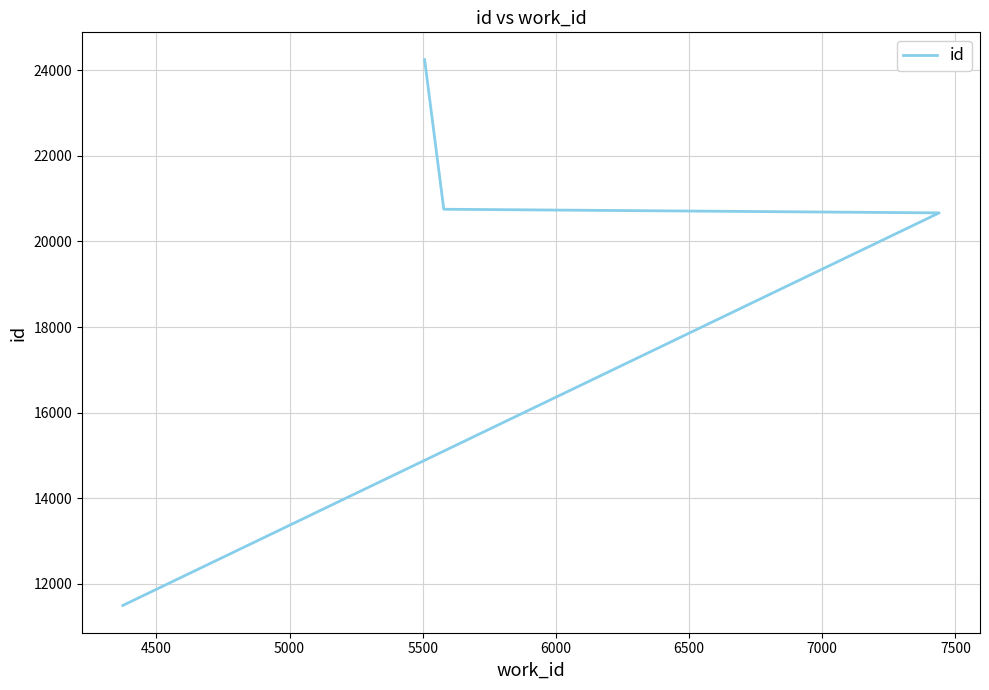

True or false: the data shows 16301 at 5500.

False